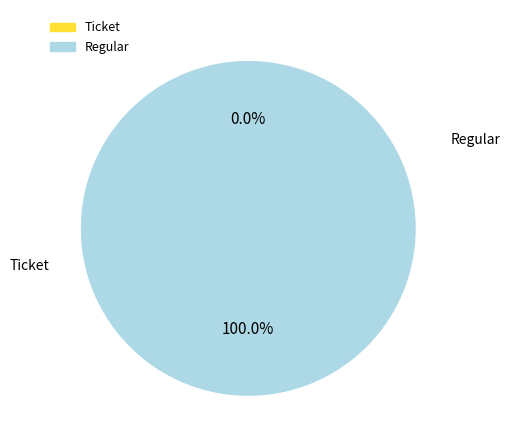

To the nearest percent, what portion does Regular represent?

100%